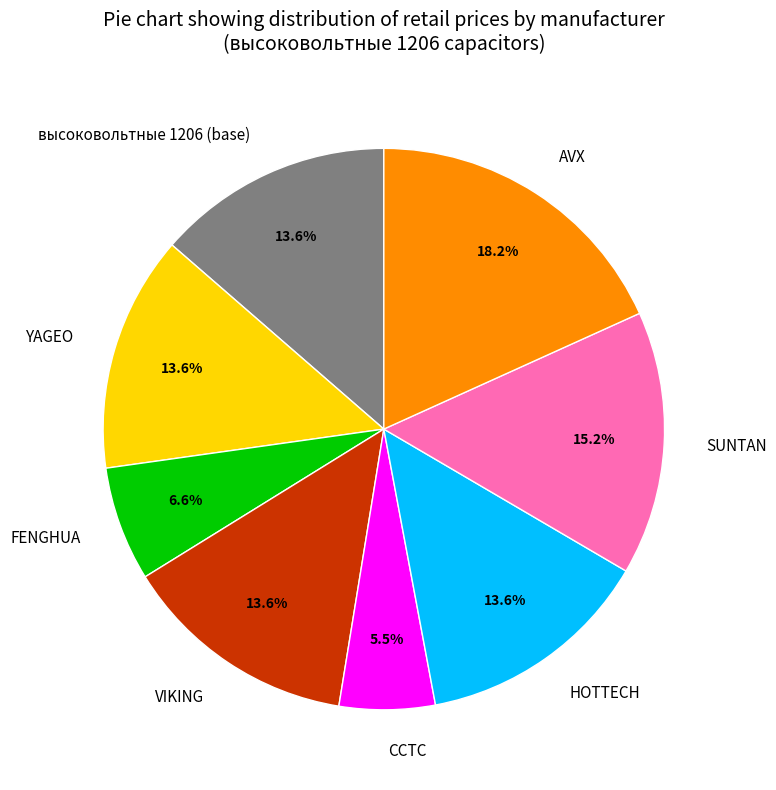

What percentage is NOT represented by высоковольтные 1206 (base)?

86.4%